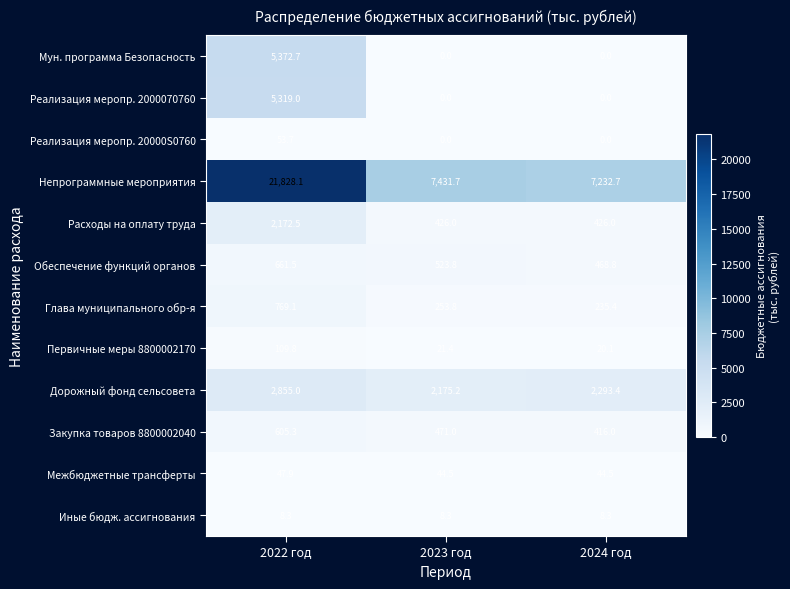

Where does the Глава муниципального обр-я series first go above 253?

2022 год